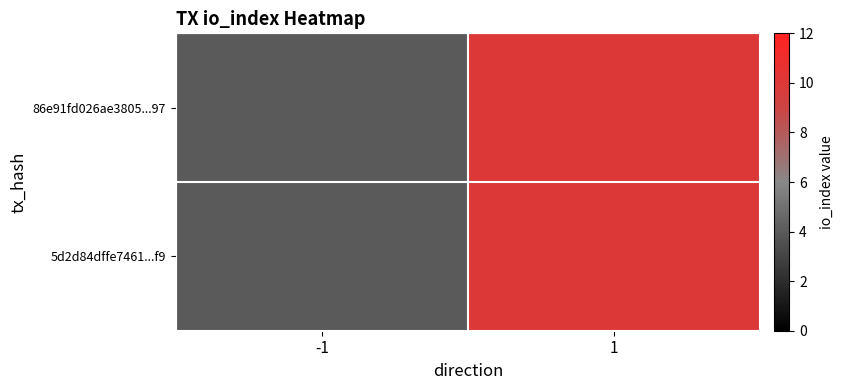

Reading left to right, list all the values displayed in this chart.

86e91fd026ae3805...97: -1=4	1=10
5d2d84dffe7461...f9: -1=4	1=10